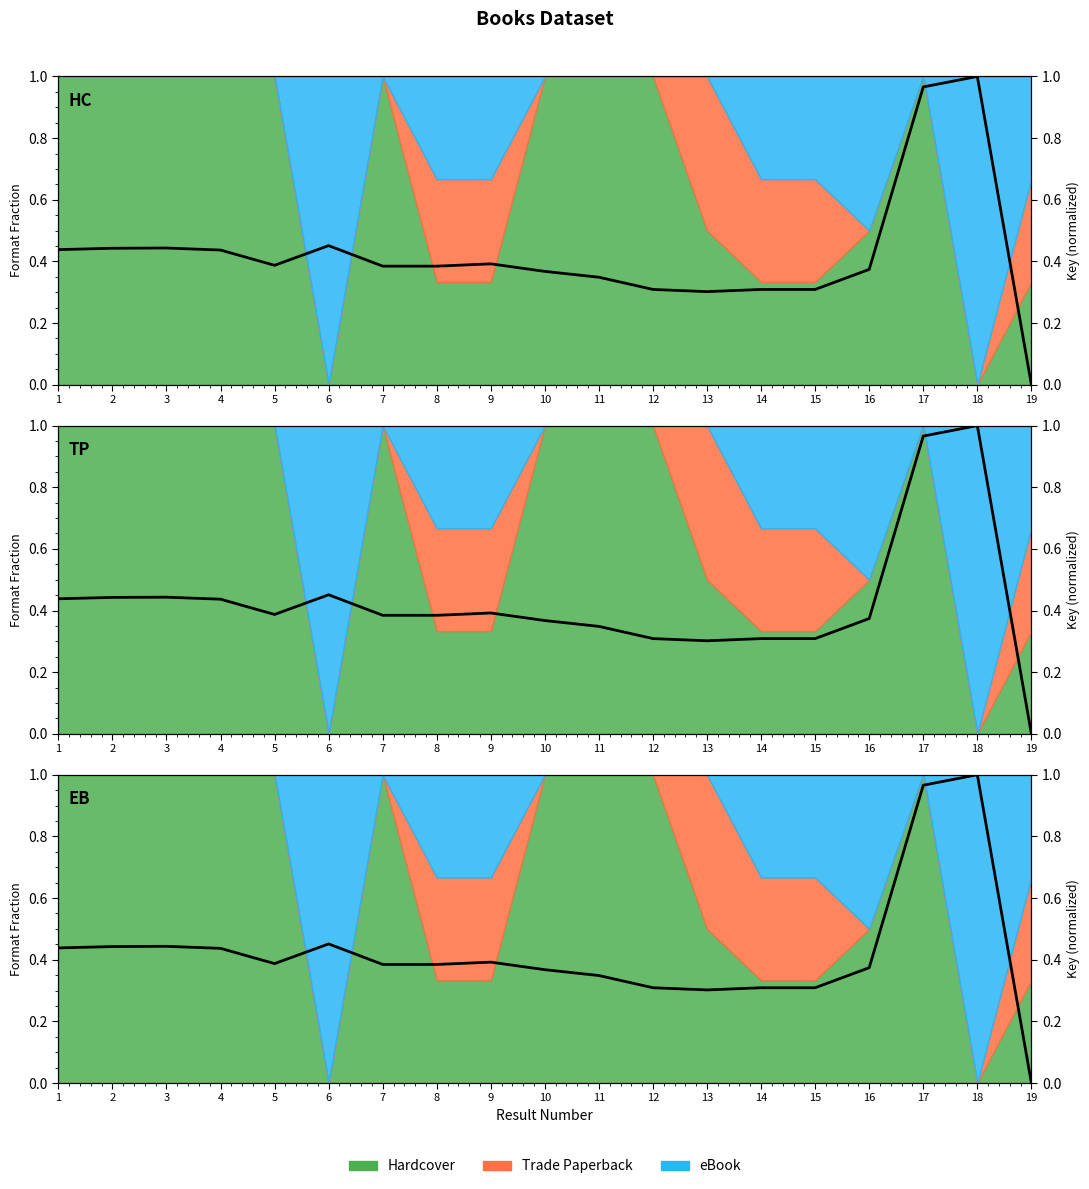

Rank the categories by value from highest to lowest.

18, 17, 6, 3, 2, 1, 4, 9, 5, 7, 8, 16, 10, 11, 12, 14, 15, 13, 19